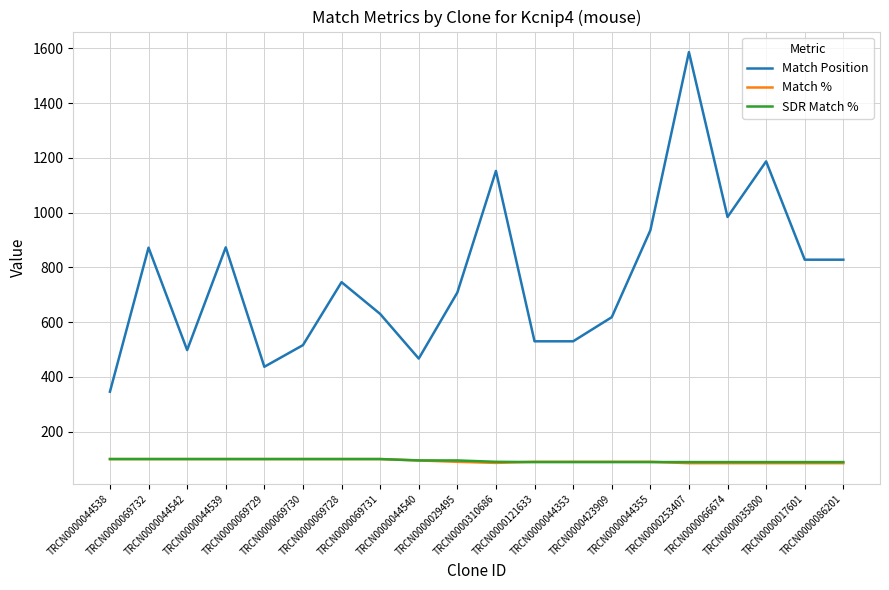

Does the chart have visible grid lines?

Yes